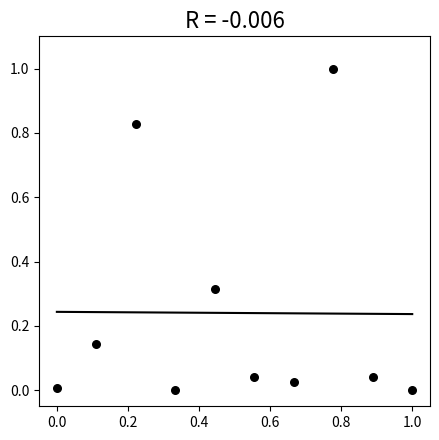

What is the range of X values (max minus min)?

1.0